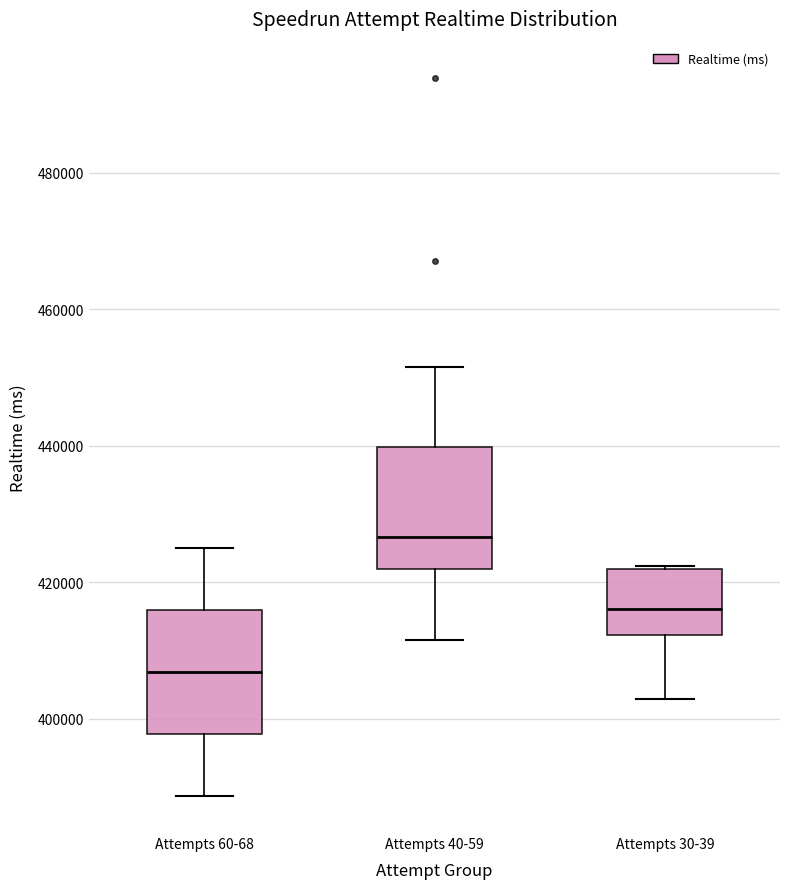

Where does the lower whisker of the box for Attempts 30-39 end on the y-axis? The values are not printed on the chart, so give them approximately, as read against the axis.

402000